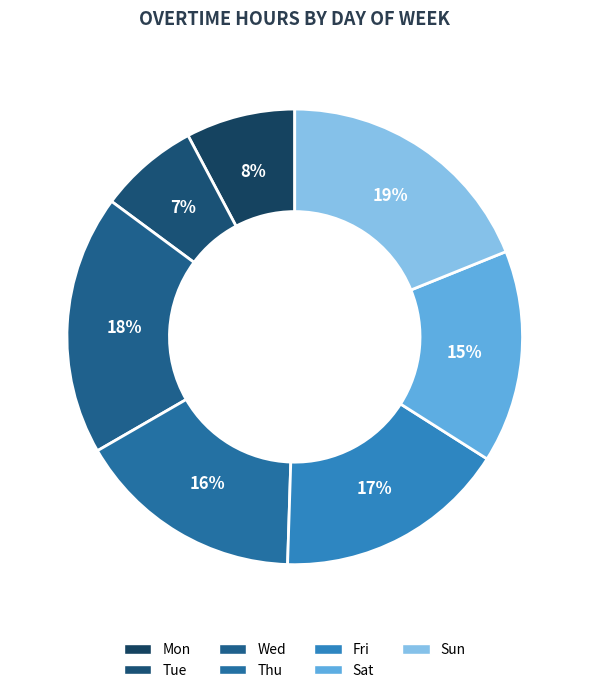

What is the largest slice in the pie chart?

Sun